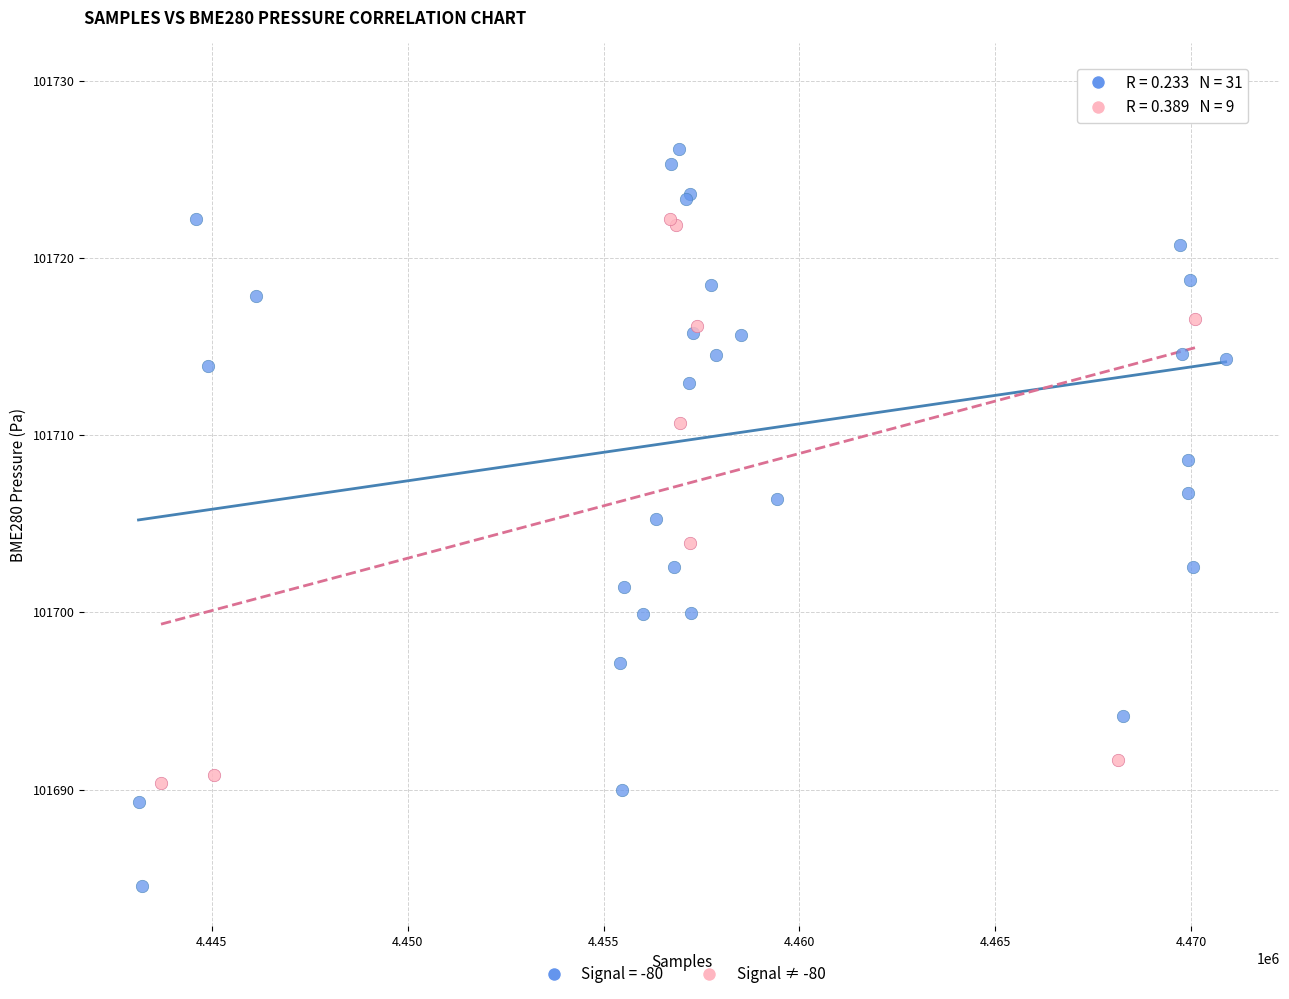

Which series has the widest spread of Y values?

Signal = -80